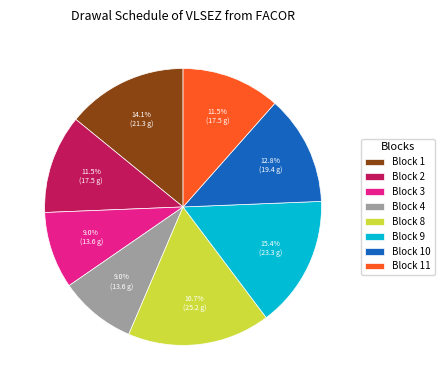

What is the largest slice in the pie chart?

Block 8